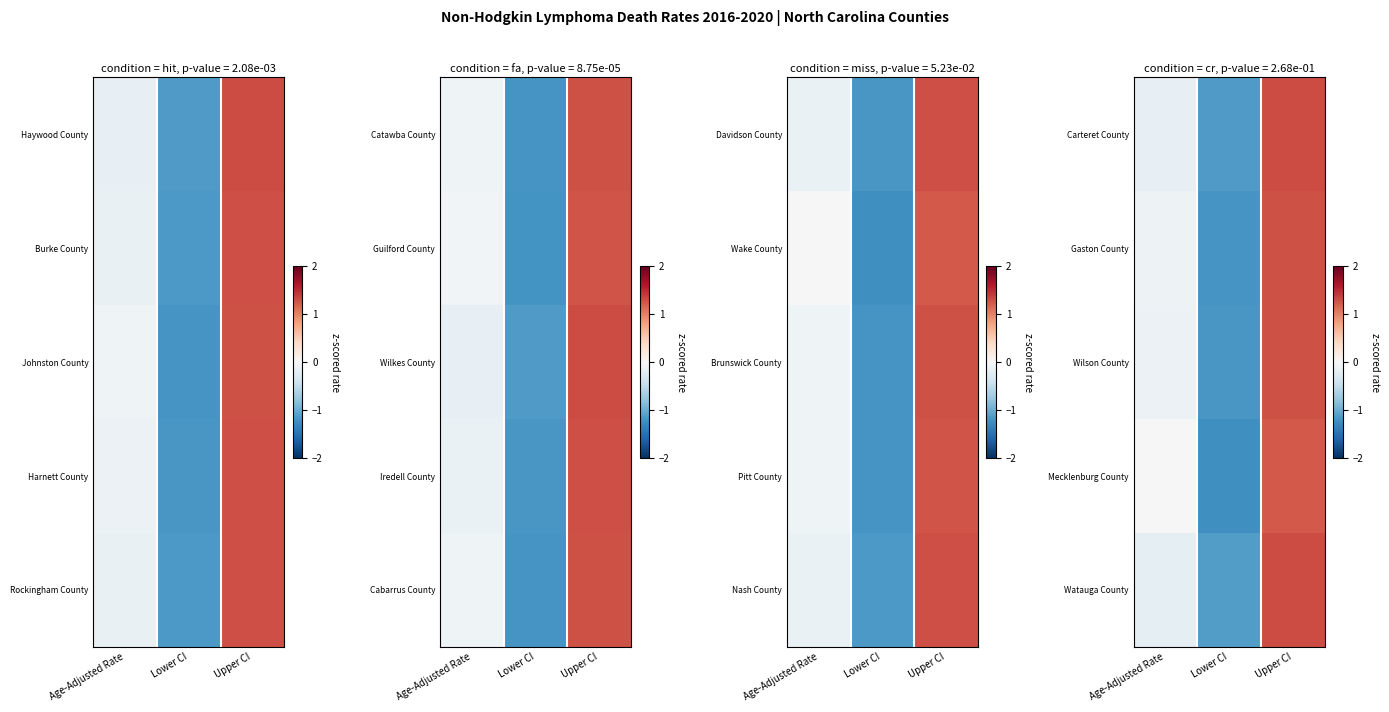

Where does the Mecklenburg County series first go above 0?

Upper CI